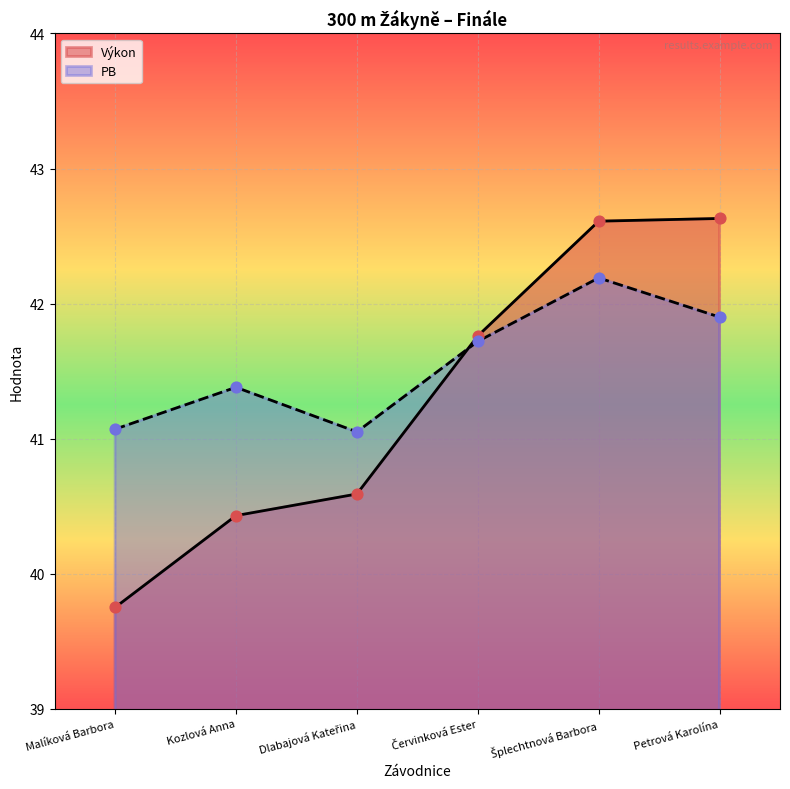

Which series reaches the minimum Y coordinate?

Výkon